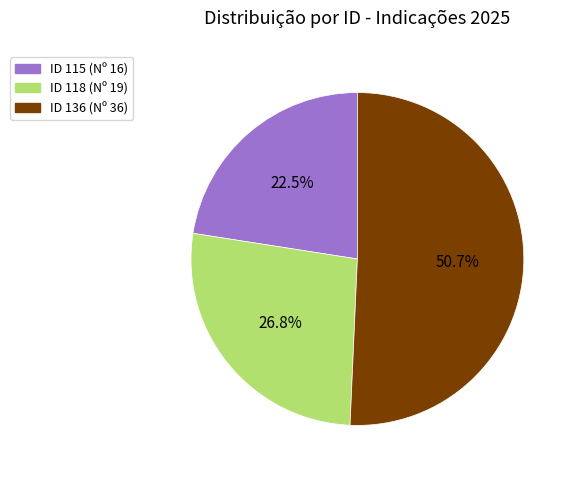

To the nearest percent, what is the difference between the largest and smallest slice percentages?

28%